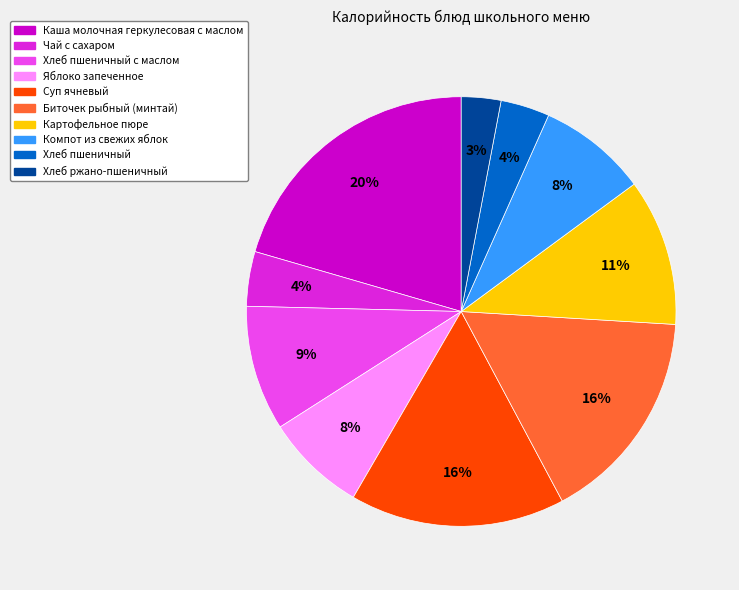

Is there a majority slice in this chart?

No